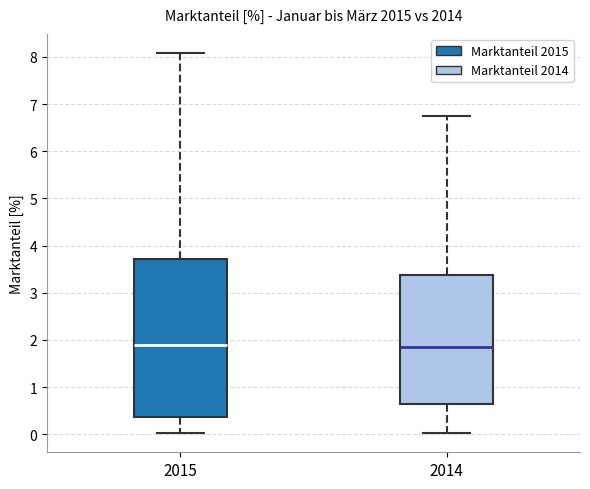

Which box is the tallest, from its lower edge to its upper edge?

2015